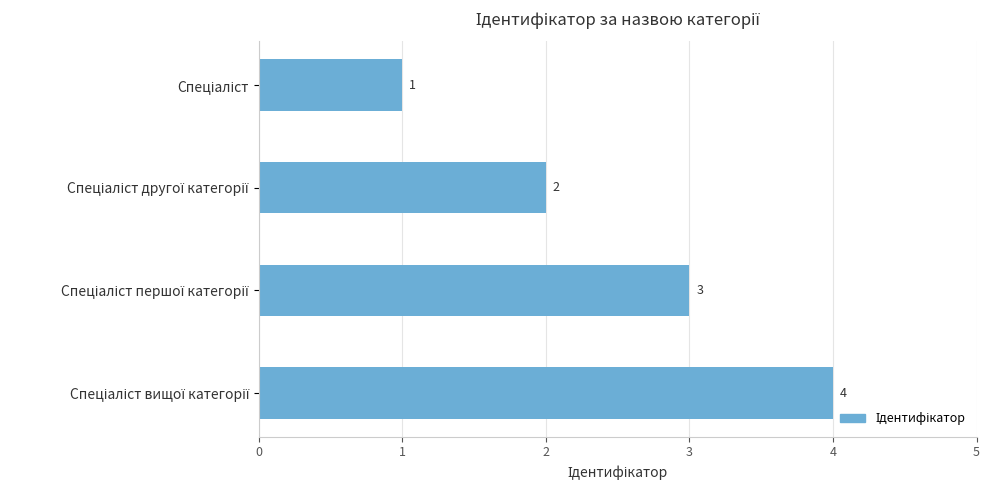

What is the value of the 2nd bar from the top?

2